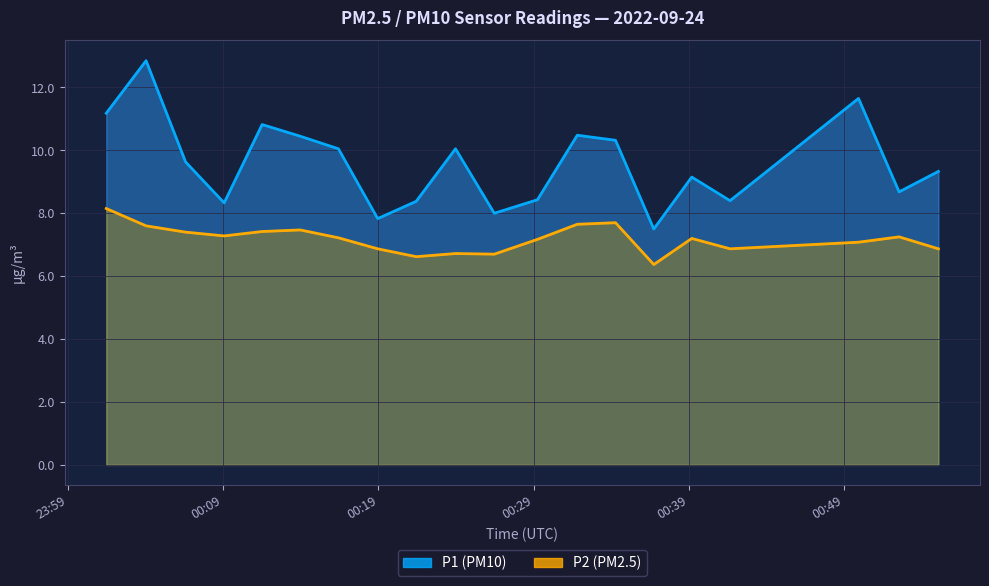

Rank the series by their maximum value, from highest to lowest.

P1, P2